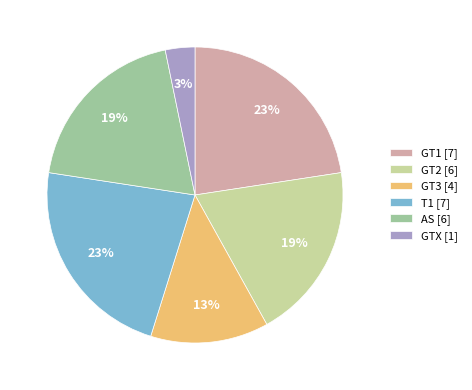

Do GT3 [4] and GTX [1] together represent more than half of the pie?

No